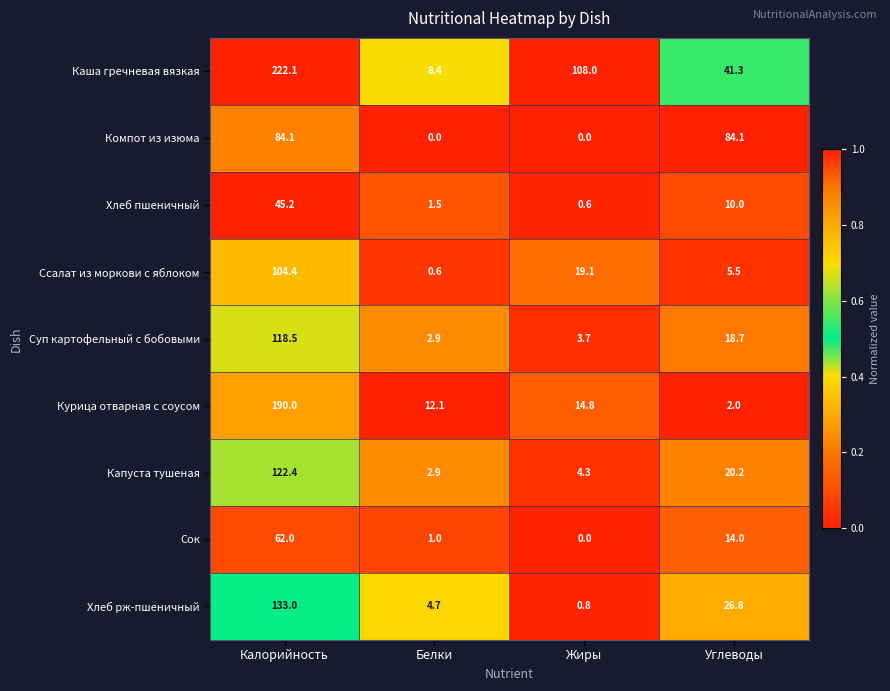

At which label does Ссалат из моркови с яблоком reach its minimum?

Белки